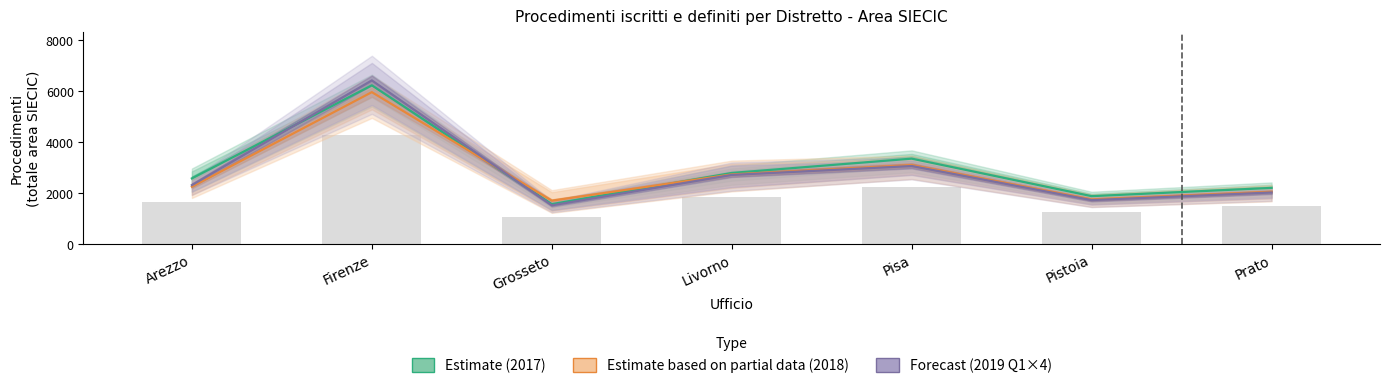

How many data points in Forecast (2019 Q1×4) are less than 2310?

3